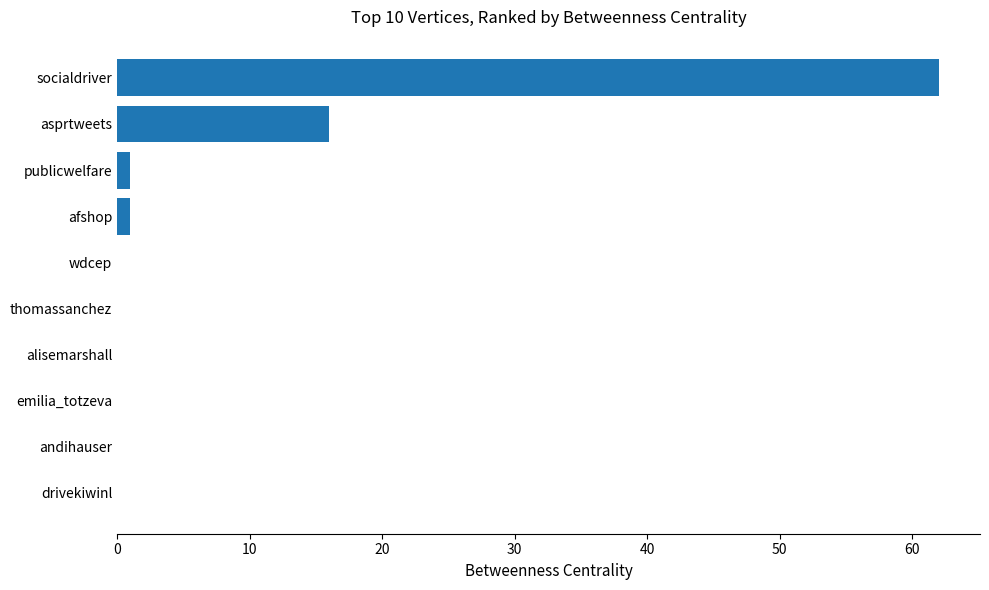

Reading top to bottom, what are all the values shown in this chart?

socialdriver=62	asprtweets=16	publicwelfare=1	afshop=1	wdcep=0	thomassanchez=0	alisemarshall=0	emilia_totzeva=0	andihauser=0	drivekiwinl=0